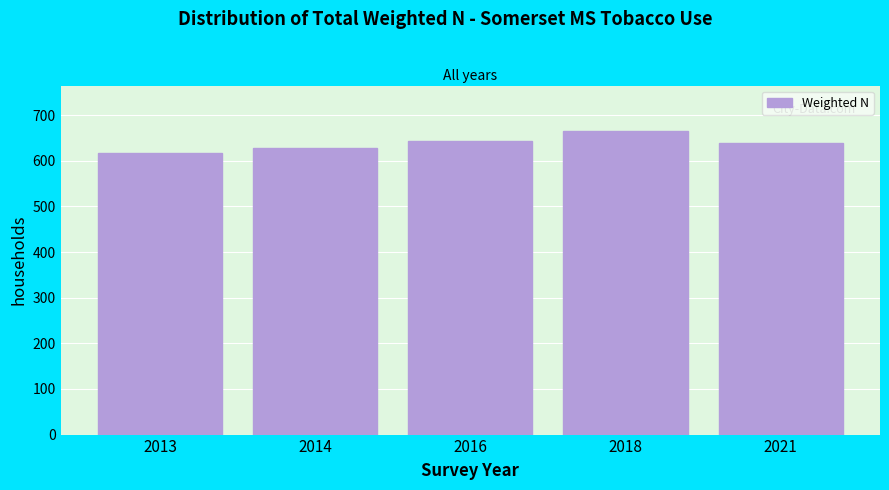

Reading left to right, transcribe all the data shown in this chart.

2013=616	2014=628	2016=644	2018=665	2021=638